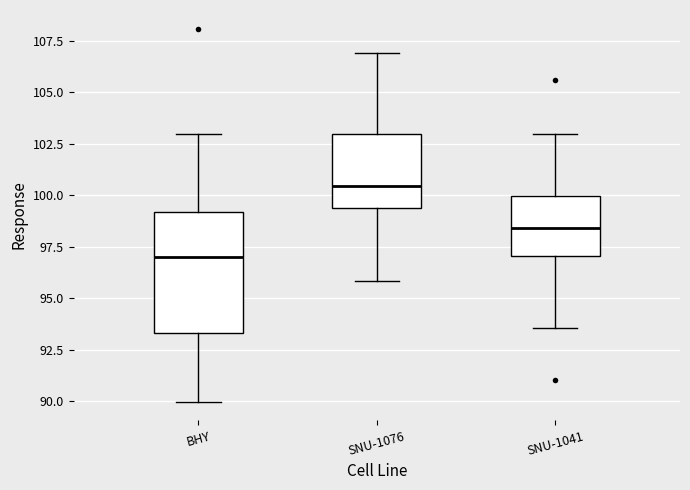

Which box has the lowest median line?

BHY